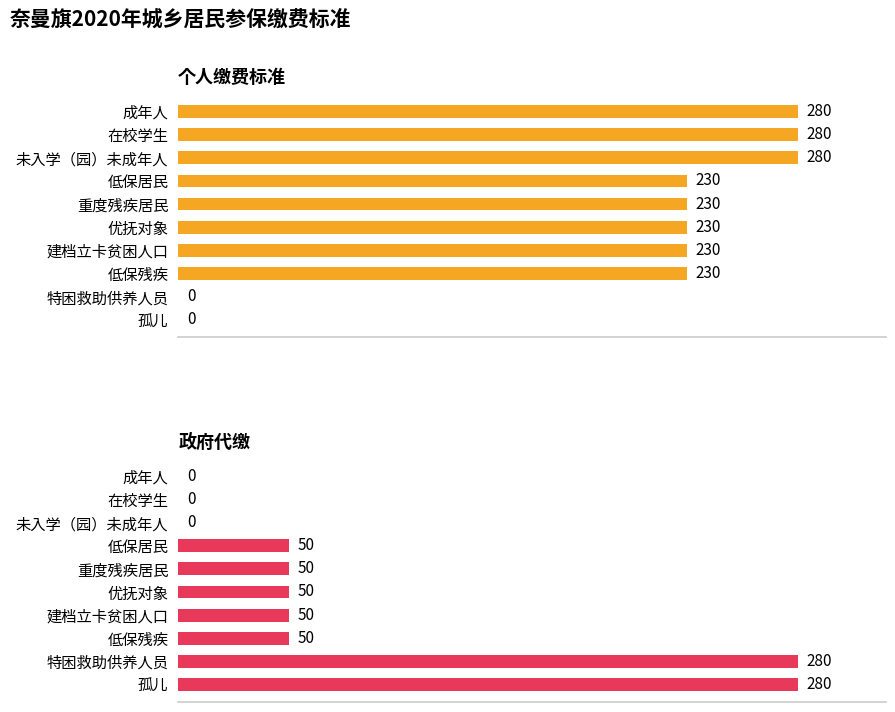

What position from the left is 孤儿?

10